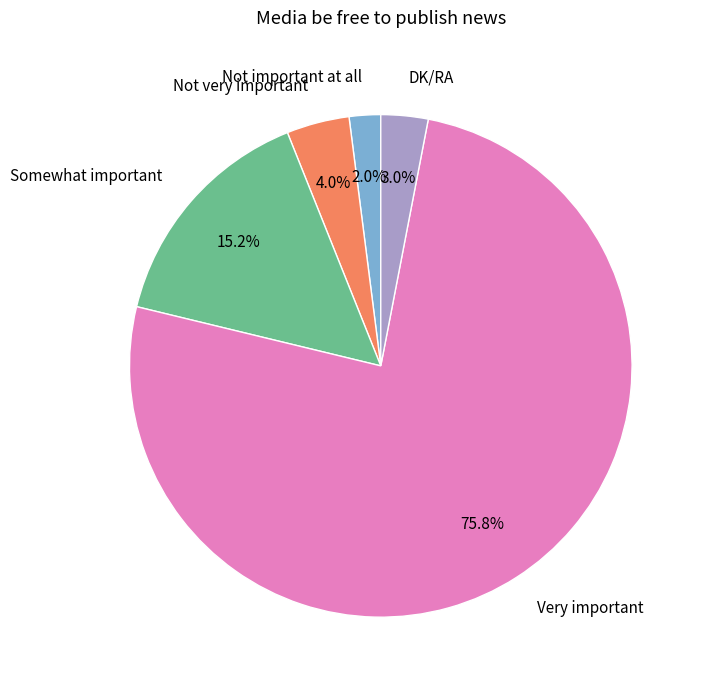

How many segments does this pie chart have?

5